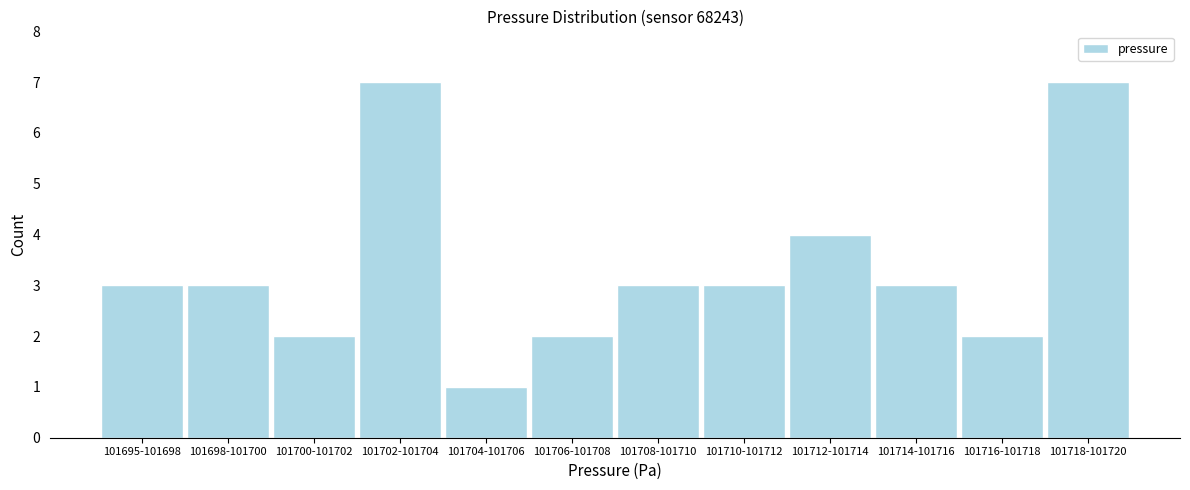

Reading left to right, list all the values displayed in this chart.

101695-101698=3	101698-101700=3	101700-101702=2	101702-101704=7	101704-101706=1	101706-101708=2	101708-101710=3	101710-101712=3	101712-101714=4	101714-101716=3	101716-101718=2	101718-101720=7